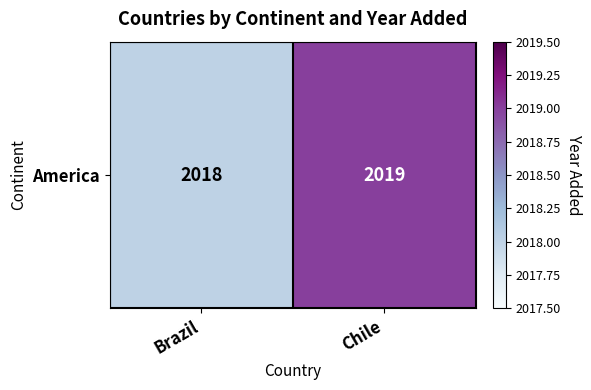

Reading right to left, transcribe all the data shown in this chart.

2019	2018